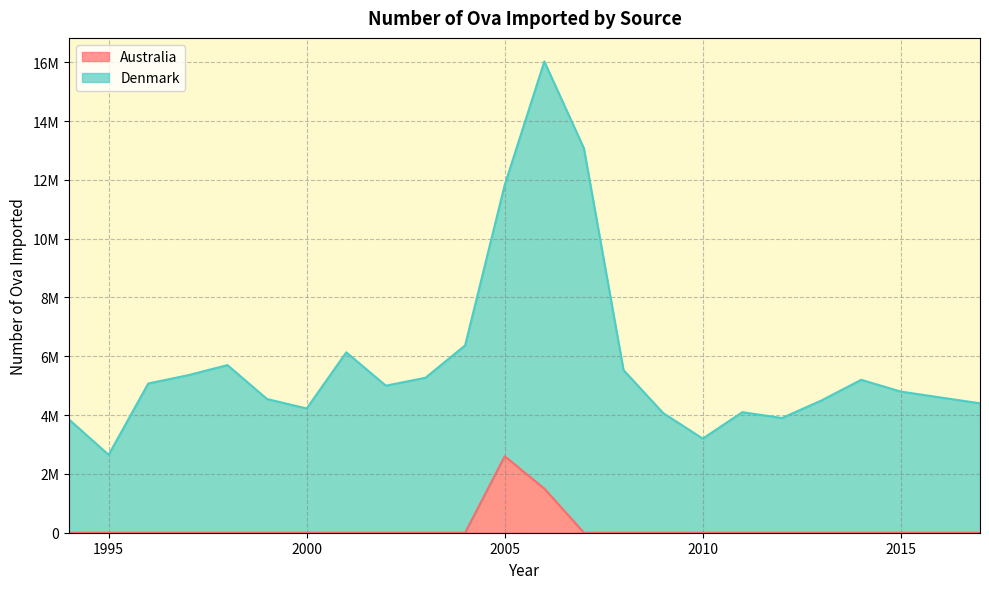

Which category has the lowest value in the Australia series?

1994